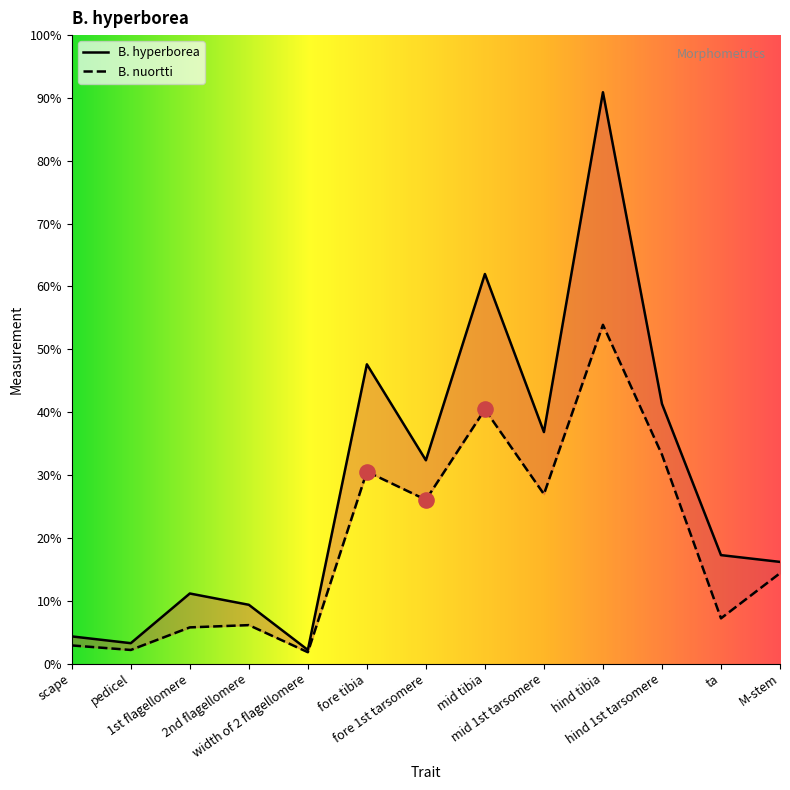

What are all the series names shown in the legend?

B. hyperborea, B. nuortti